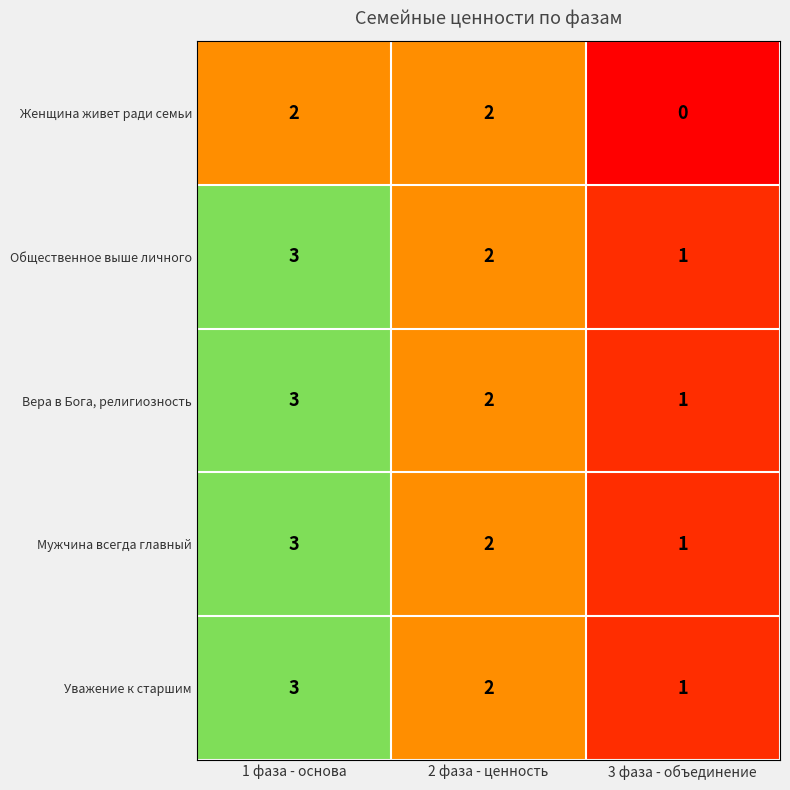

Which series changed the most between 2 фаза - ценность and 3 фаза - объединение?

Женщина живет ради семьи